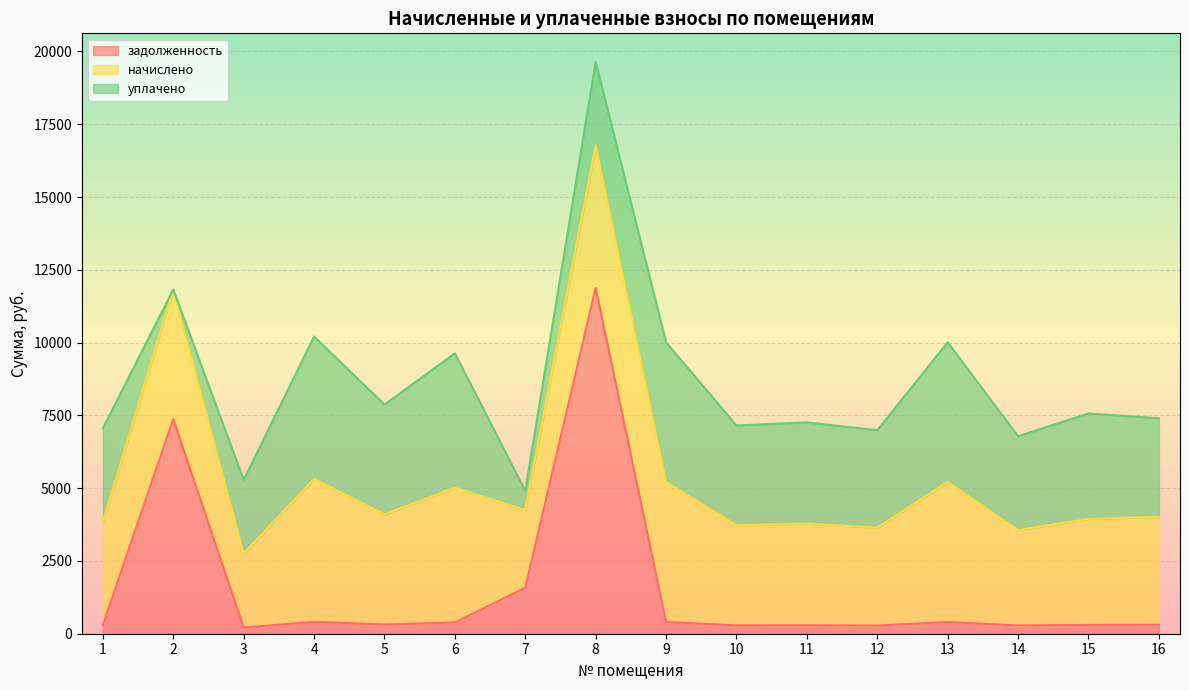

What value does the начислено series have at 1?

3533.8